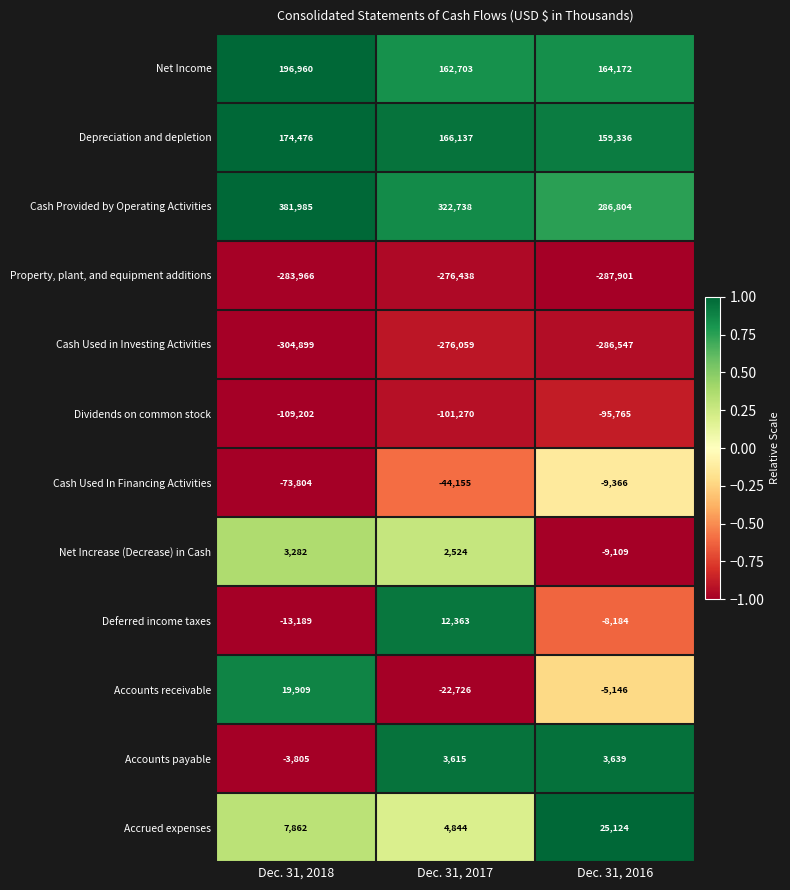

The Cash Used in Investing Activities series shows -276059 at Dec. 31, 2017. True or false?

True